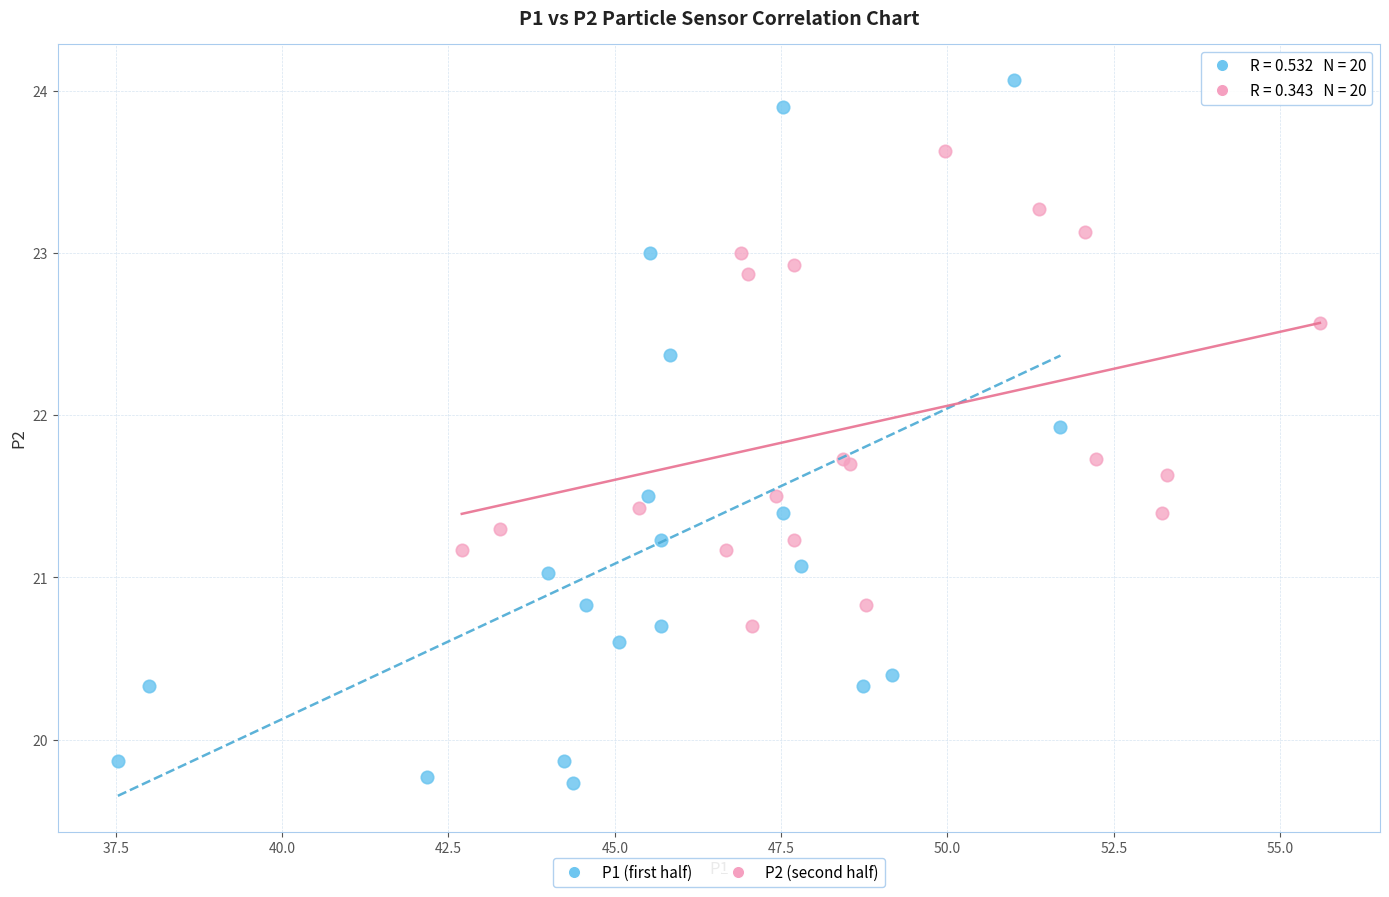

Which series reaches the minimum Y coordinate?

P1 (first half)